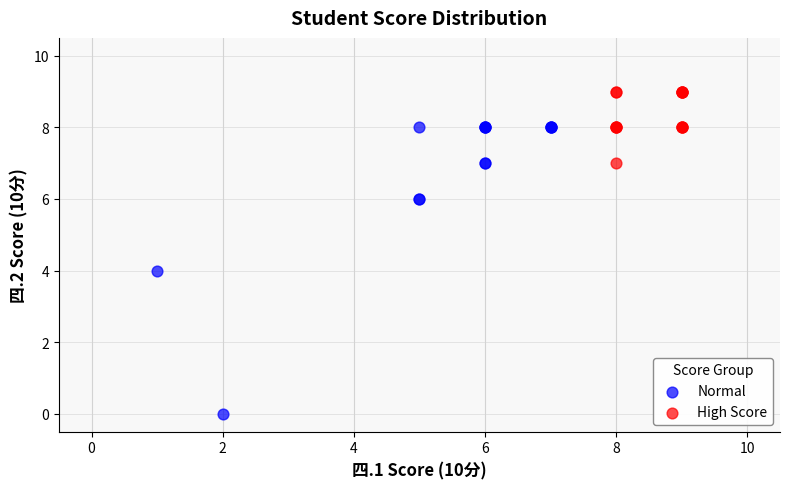

Which series reaches the minimum Y coordinate?

Normal